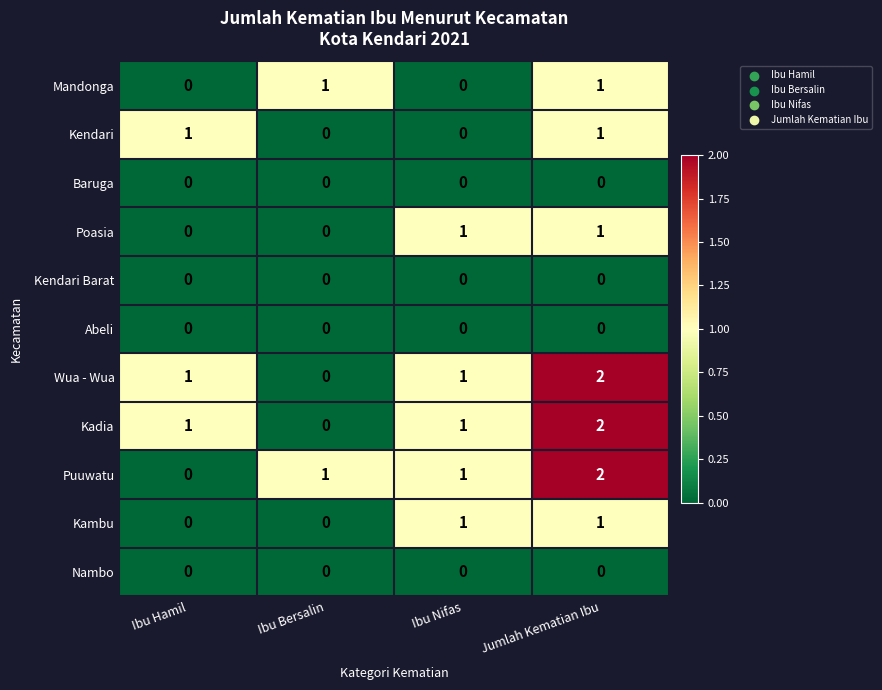

The Abeli series shows 0 at Ibu Bersalin. True or false?

True